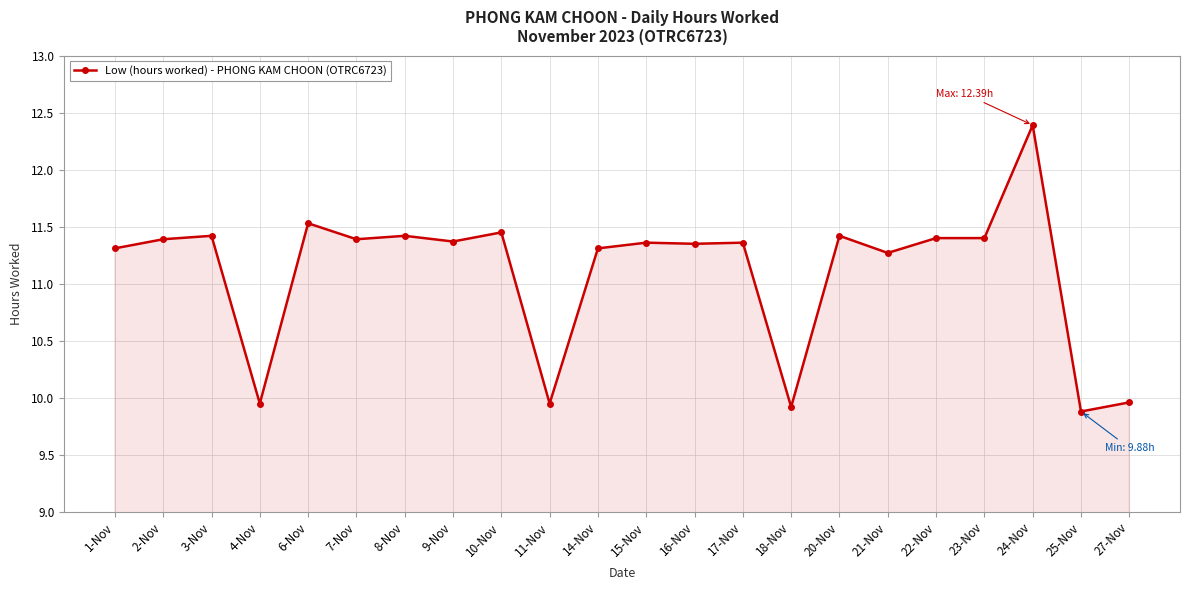

What is the sum of all values?

244.2